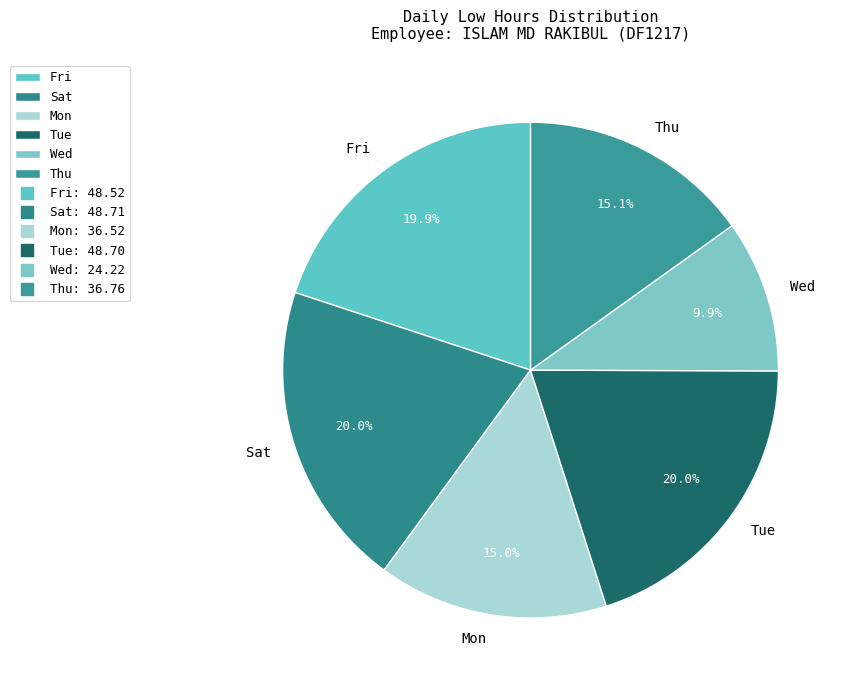

Approximately how many times larger is the value at Wed compared to Fri?

0.5